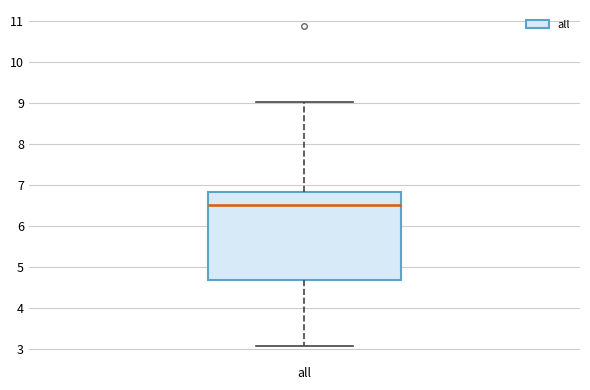

Transcribe this box plot: give where the median line is, the range the box spans, and where the two whiskers end, as read against the y-axis. The values are not printed on the chart, so give them approximately, as read against the axis.

median 6.5, box 4.7 to 6.8, whiskers 3.1 to 9.0